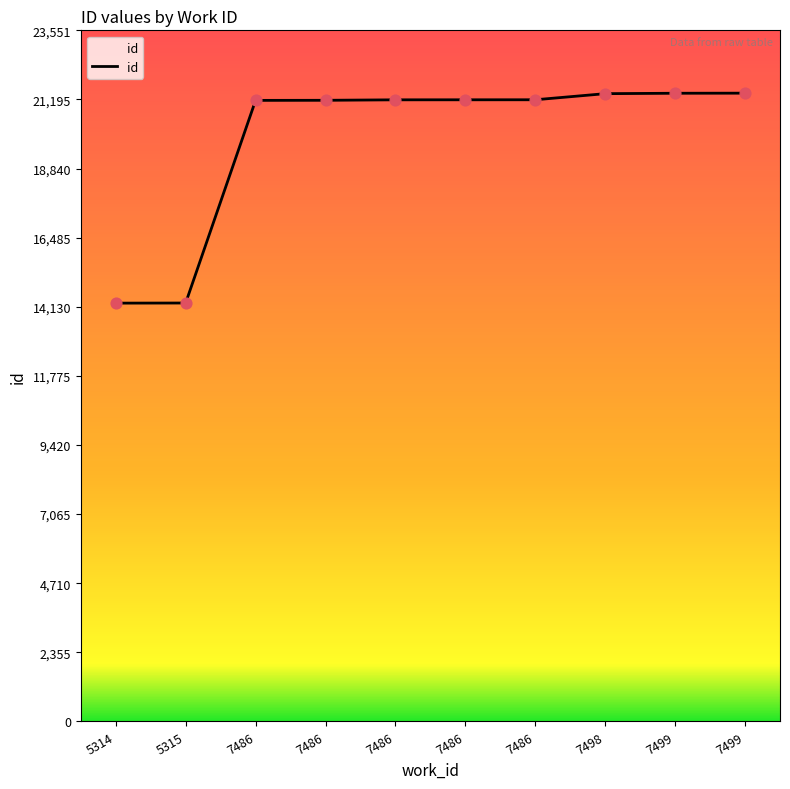

Does the chart have visible grid lines?

No